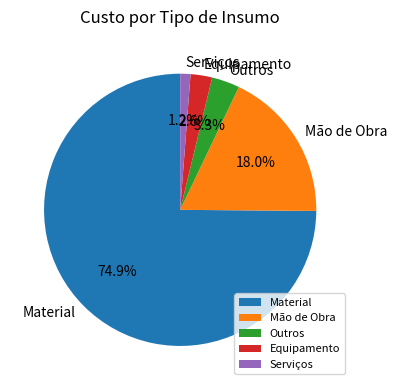

To the nearest percent, what is the combined percentage of Serviços and Material?

76%